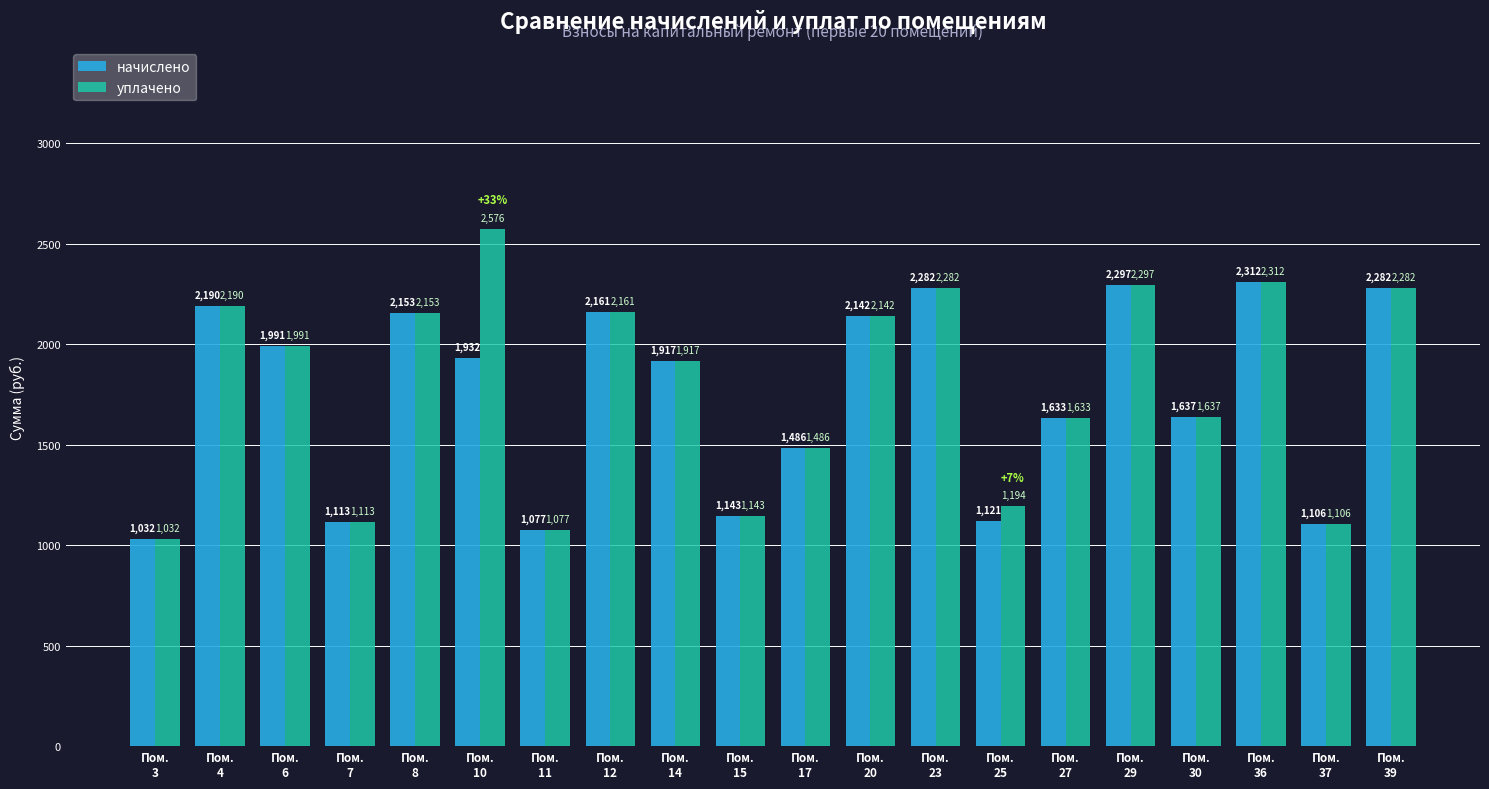

Is it true that уплачено equals 2831.3 at Пом.
30?

False